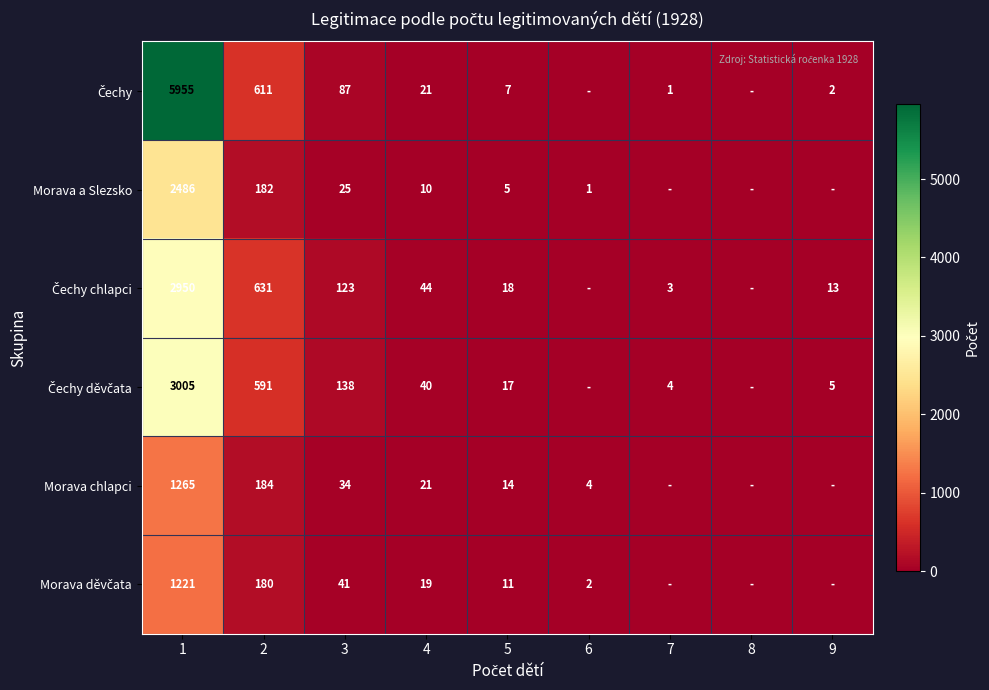

True or false: Morava a Slezsko has a value of 10 at 4.

True